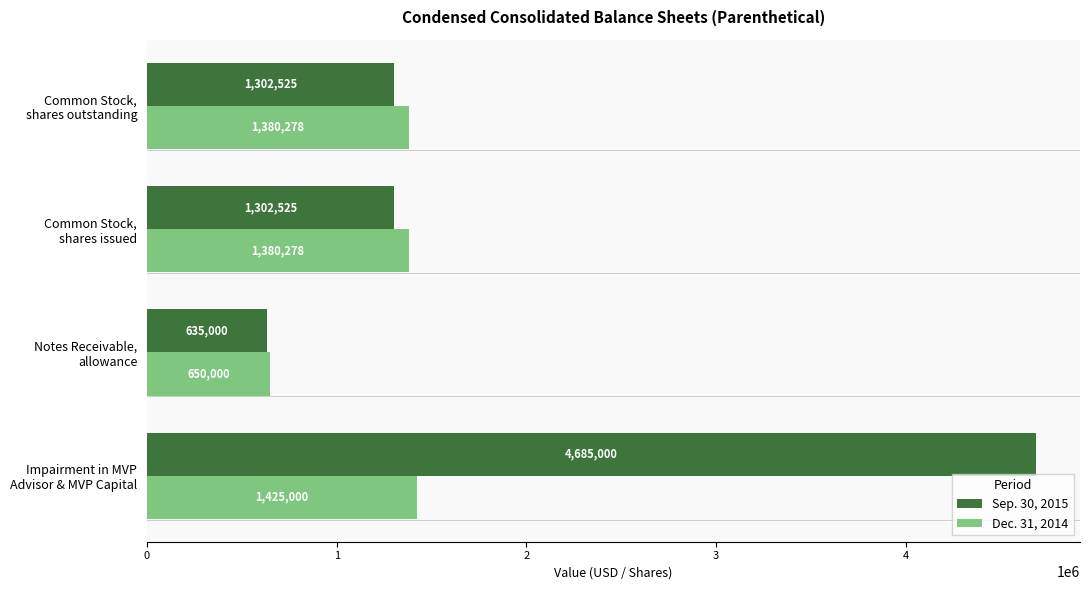

What is the average value of the Dec. 31, 2014 series?

1208889